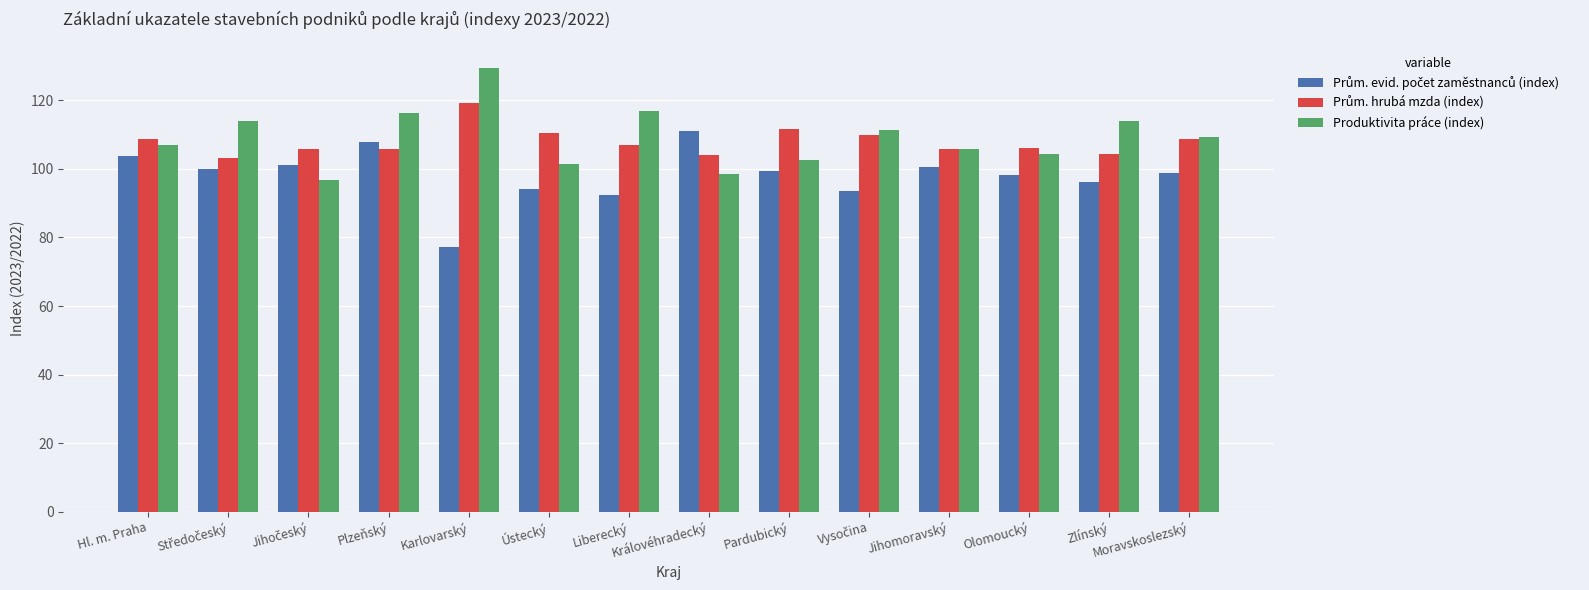

What is the difference between the highest and lowest values at Plzeňský?

10.3